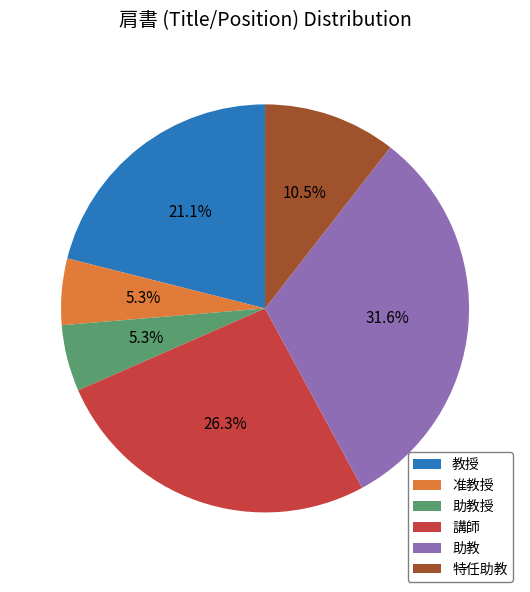

Is 教授 the majority of the pie?

No